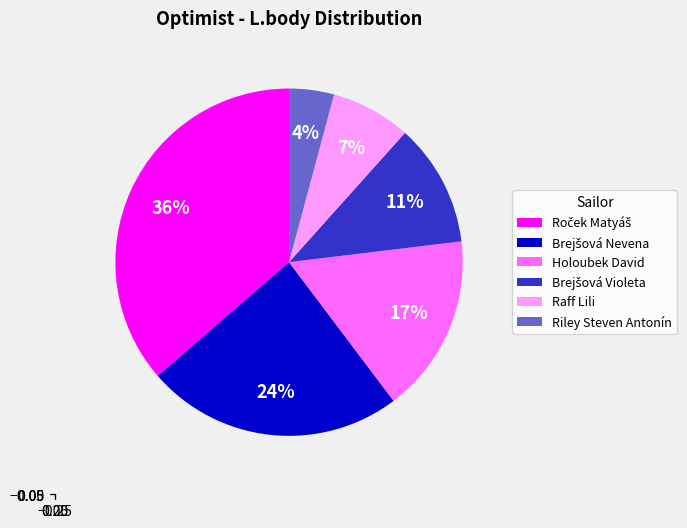

Does any single category account for the majority?

No